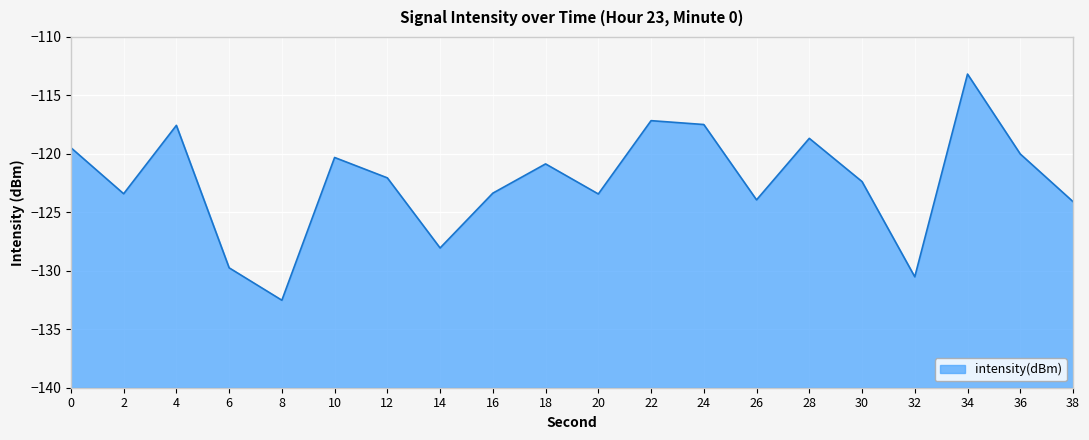

Rank the categories by value from lowest to highest.

8, 32, 6, 14, 38, 26, 20, 2, 16, 30, 12, 18, 10, 36, 0, 28, 4, 24, 22, 34